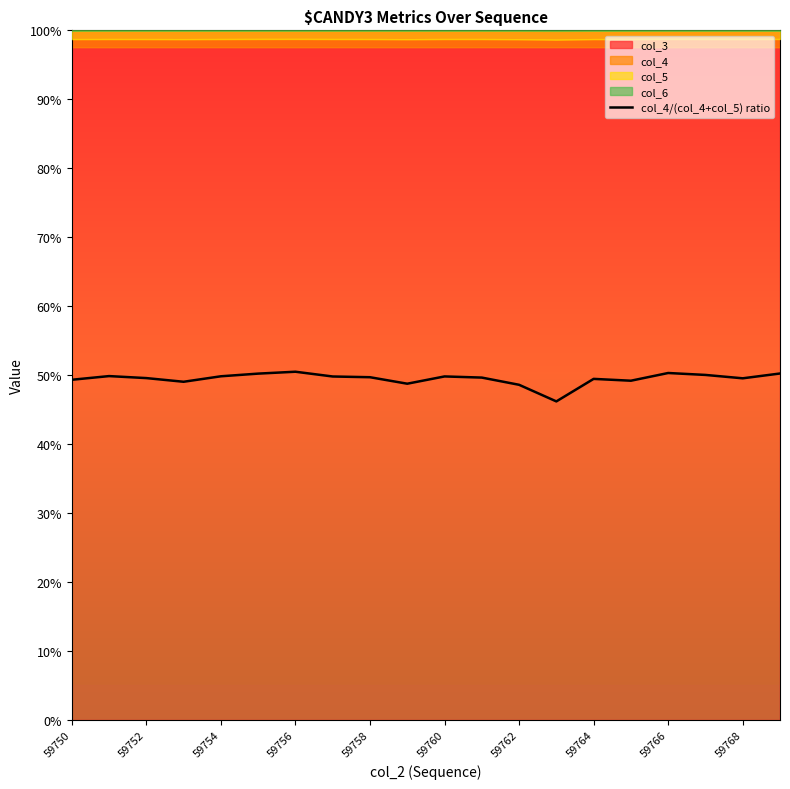

Is it true that col_4/(col_4+col_5) ratio equals 12.3 at 59750?

False